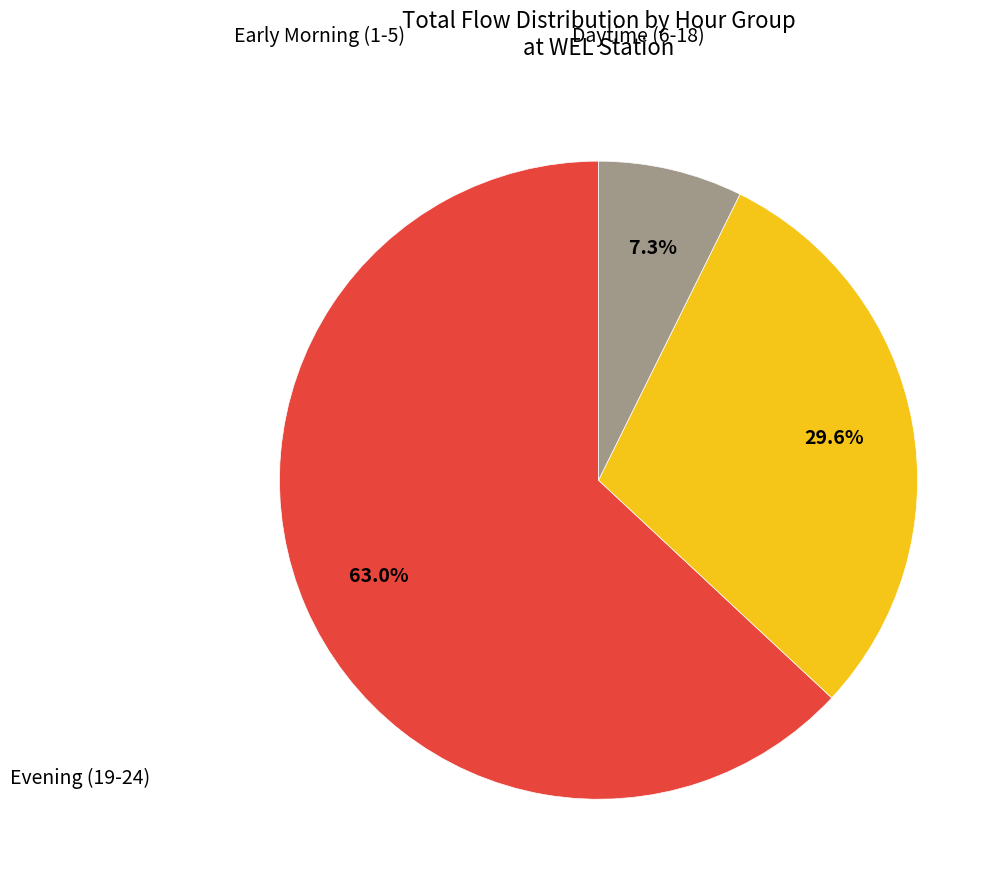

Does any single category account for the majority?

Yes